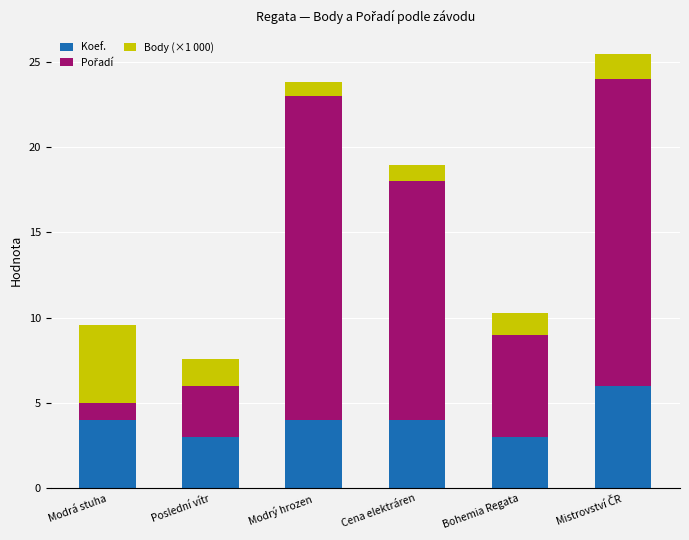

What is the difference between the Koef. values at Poslední vítr and Modrý hrozen?

1.0